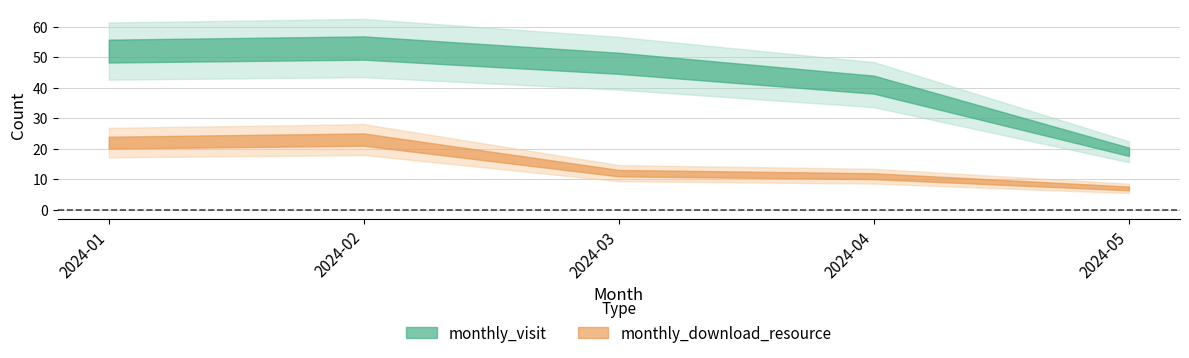

What is the difference between the monthly_visit values at 2024-01 and 2024-02?

1